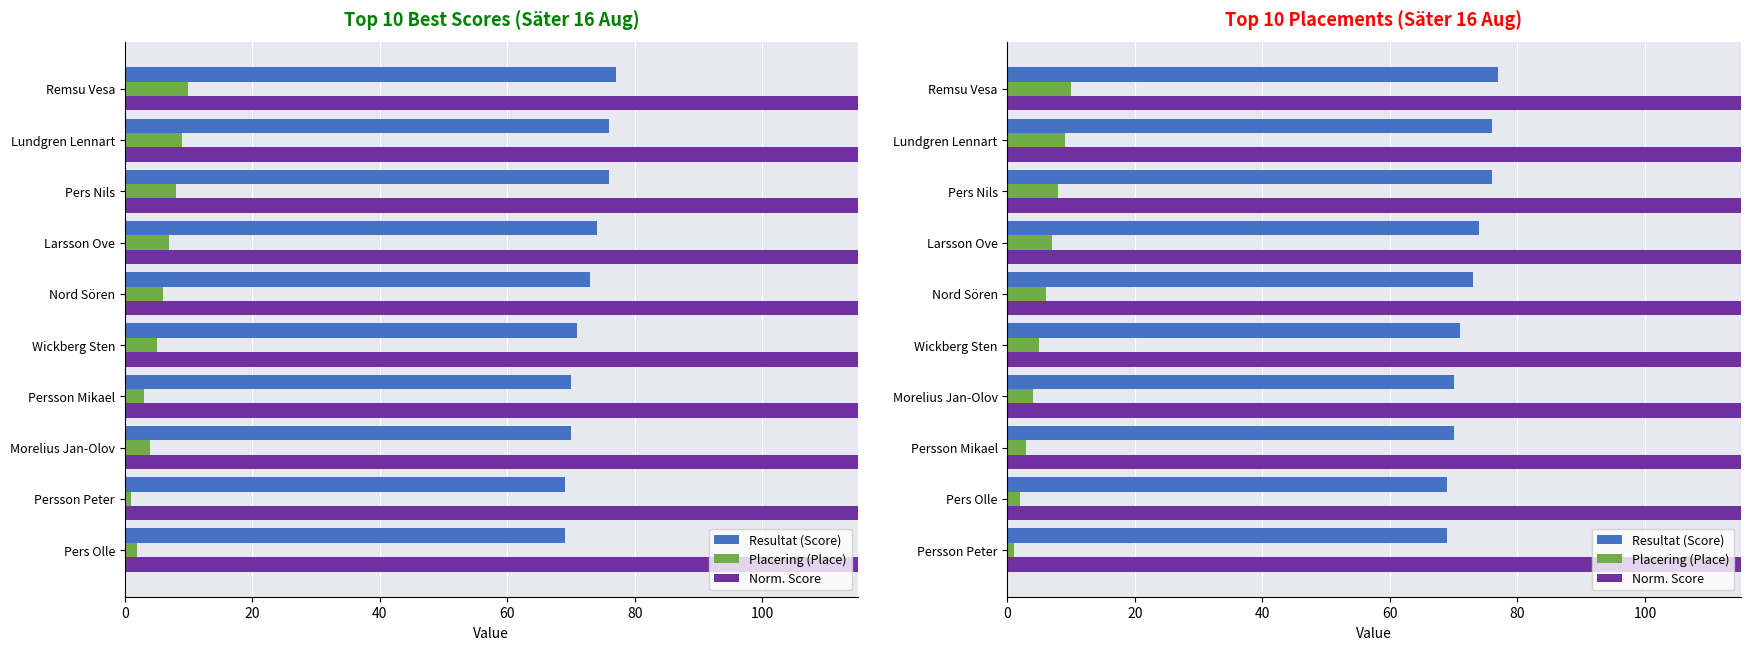

What is the greatest value displayed?

322.6